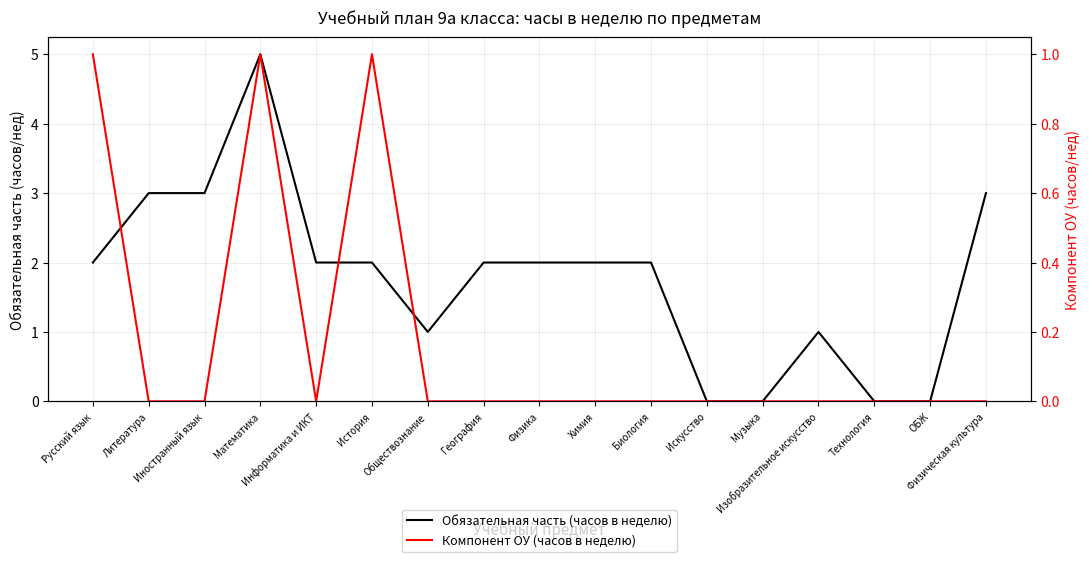

True or false: Обязательная часть (часов в неделю) and Компонент ОУ (часов в неделю) cross at least once.

False